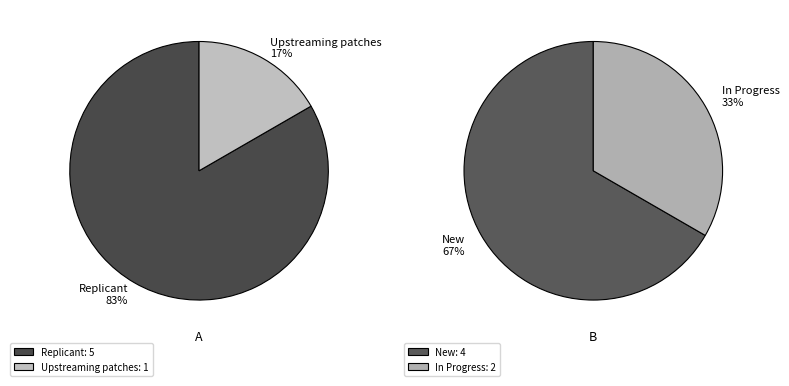

Is it true that Replicant (2296) is 3% of the pie?

False